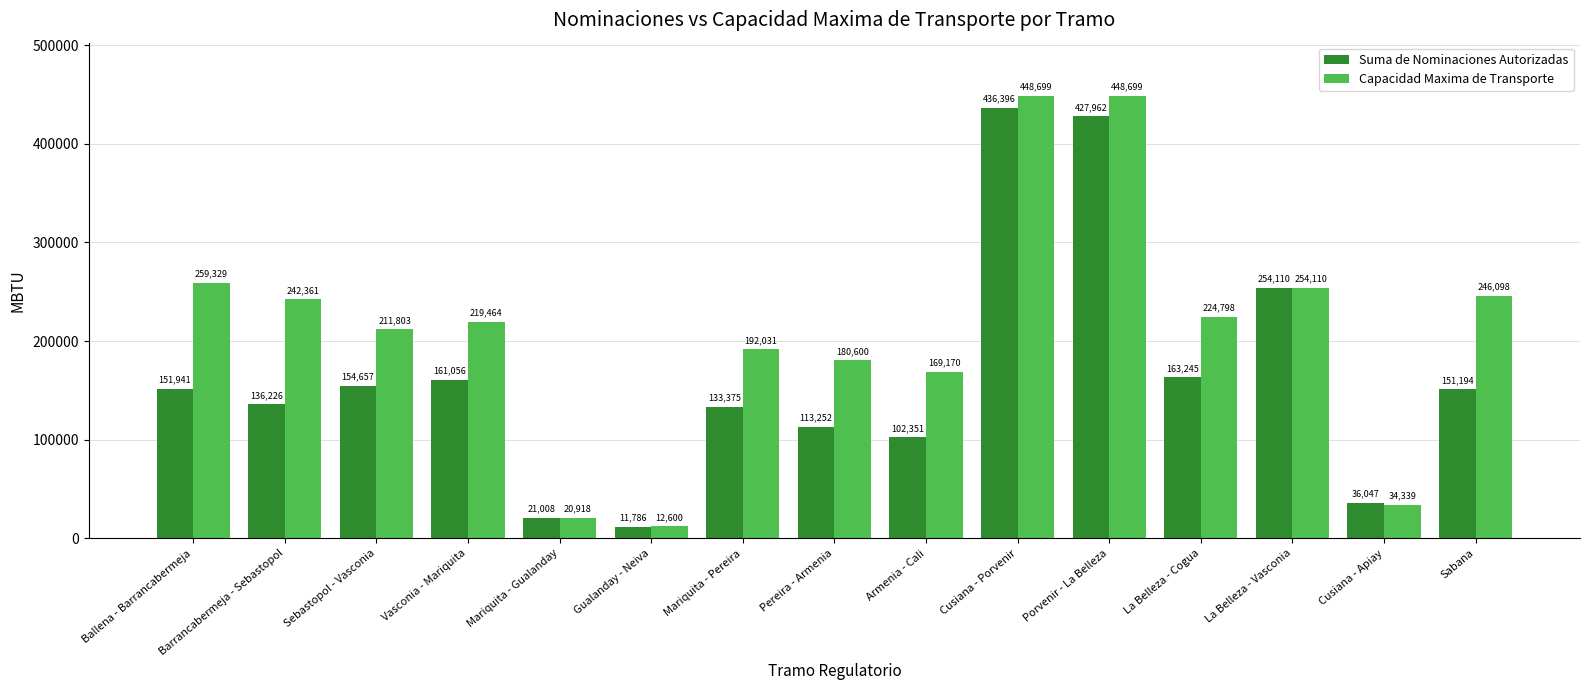

What is the difference between the maximum and minimum values in the Capacidad Maxima de Transporte series?

436099.4